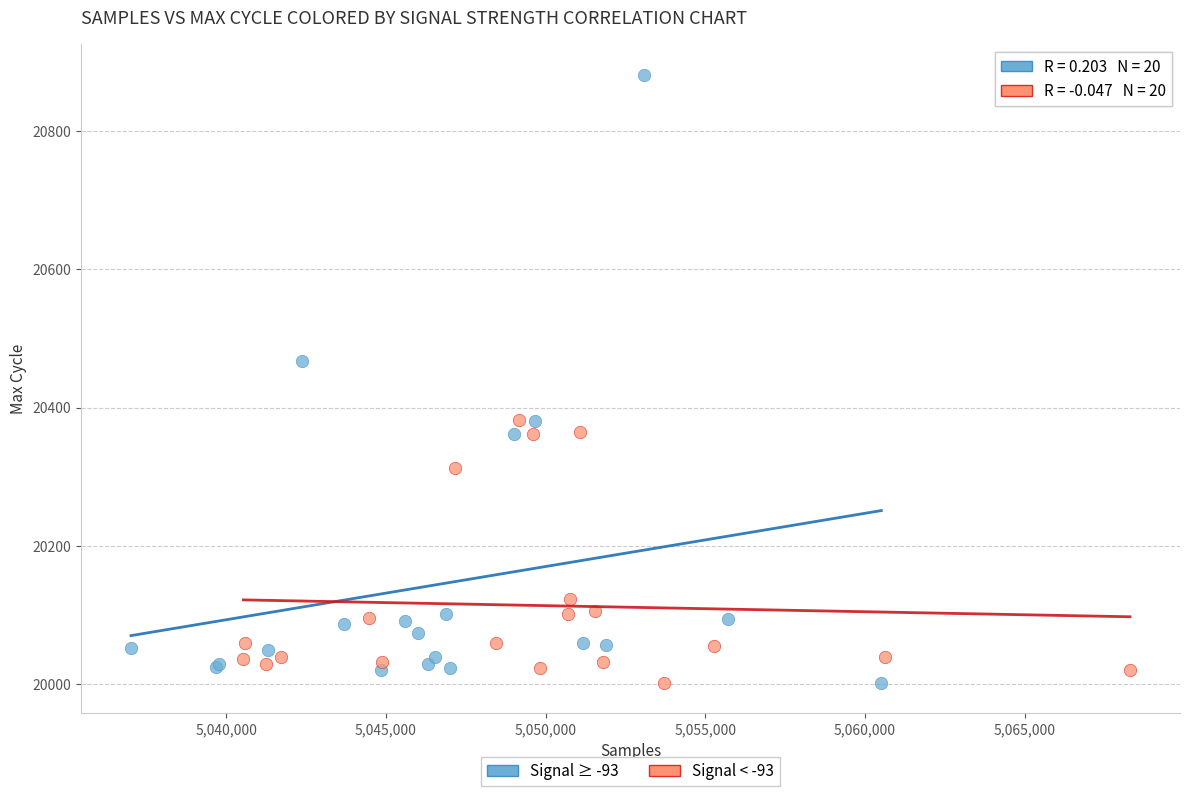

Which series contains the highest Y value?

Signal ≥ -93